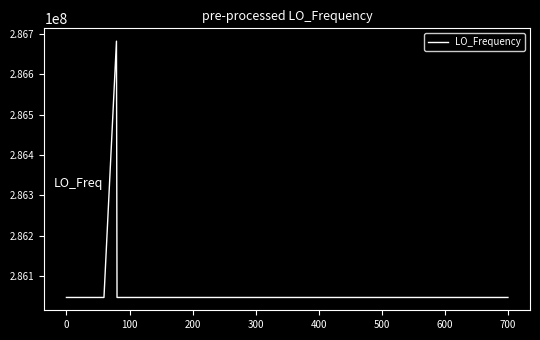

Does the chart display data point markers on the line(s)?

No